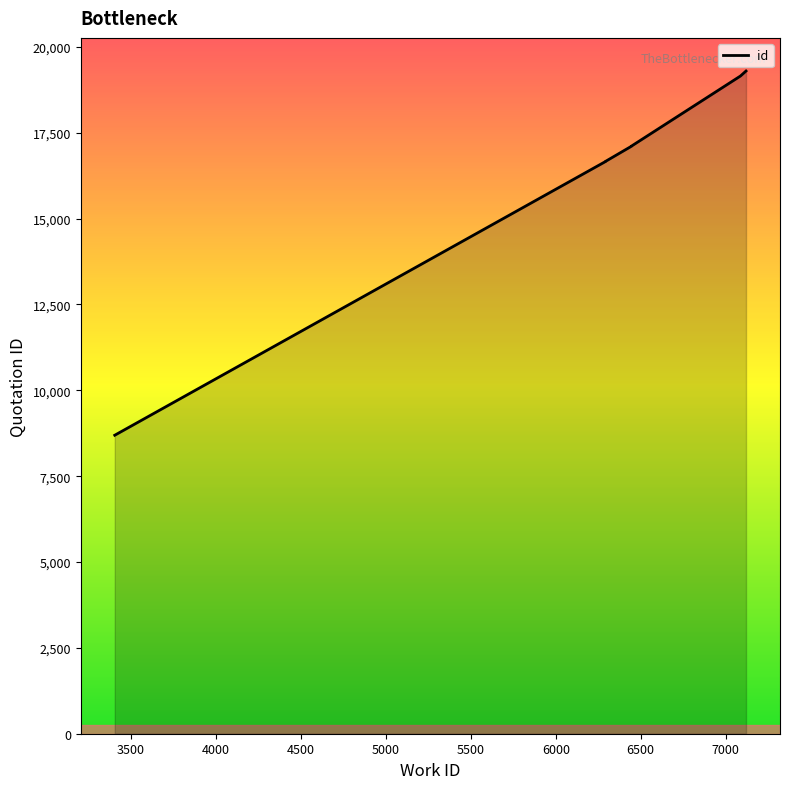

What is the value of the 4th point from the left?

17105